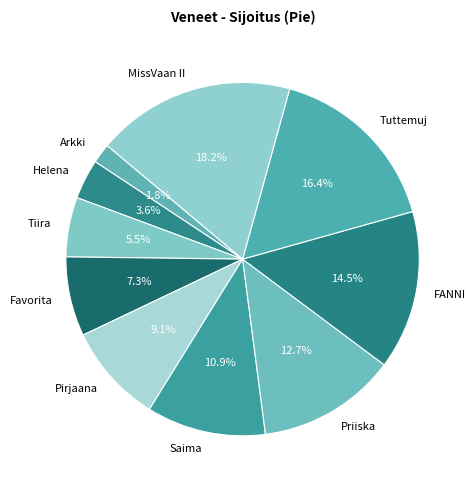

Which has a higher value, Tiira or Priiska?

Priiska